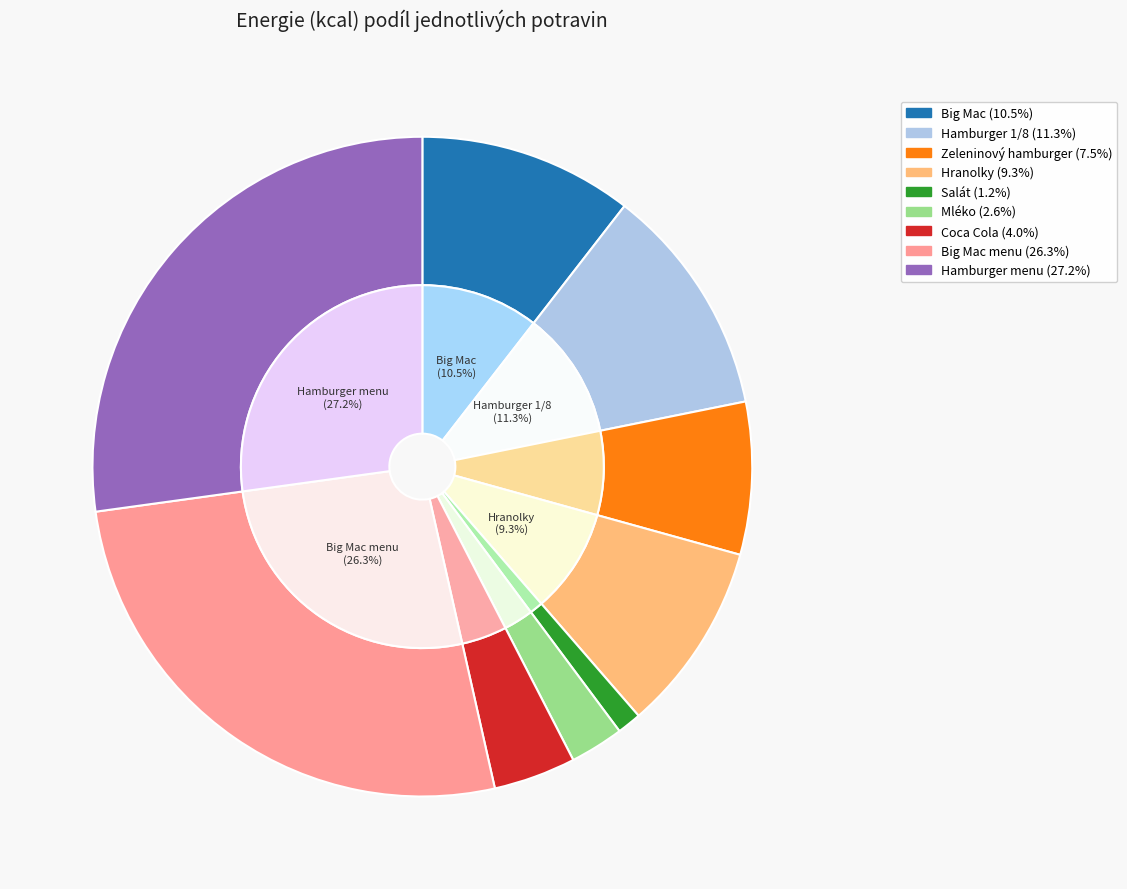

How many segments does this pie chart have?

9